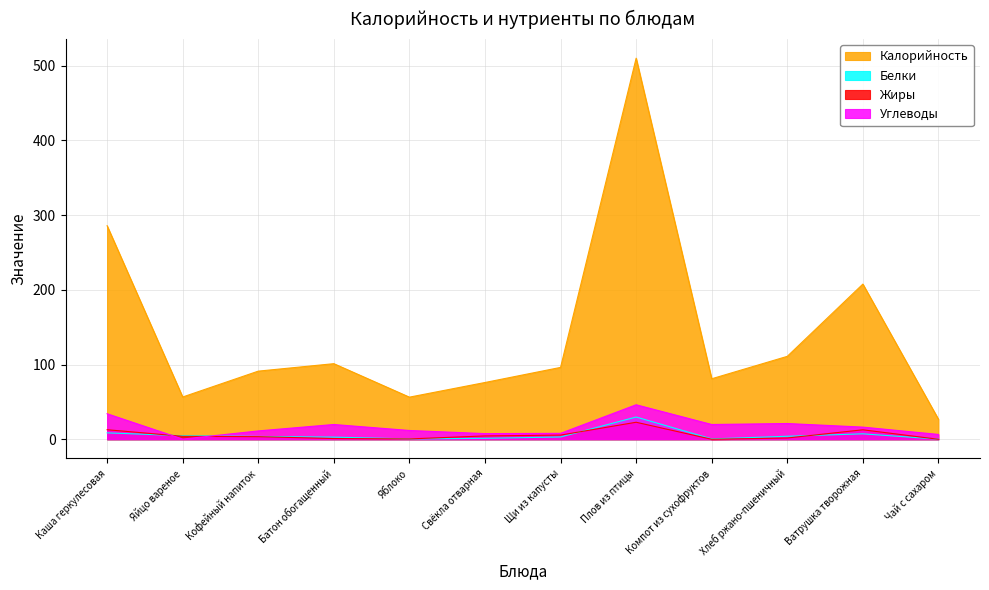

How many lines are shown in the chart?

4